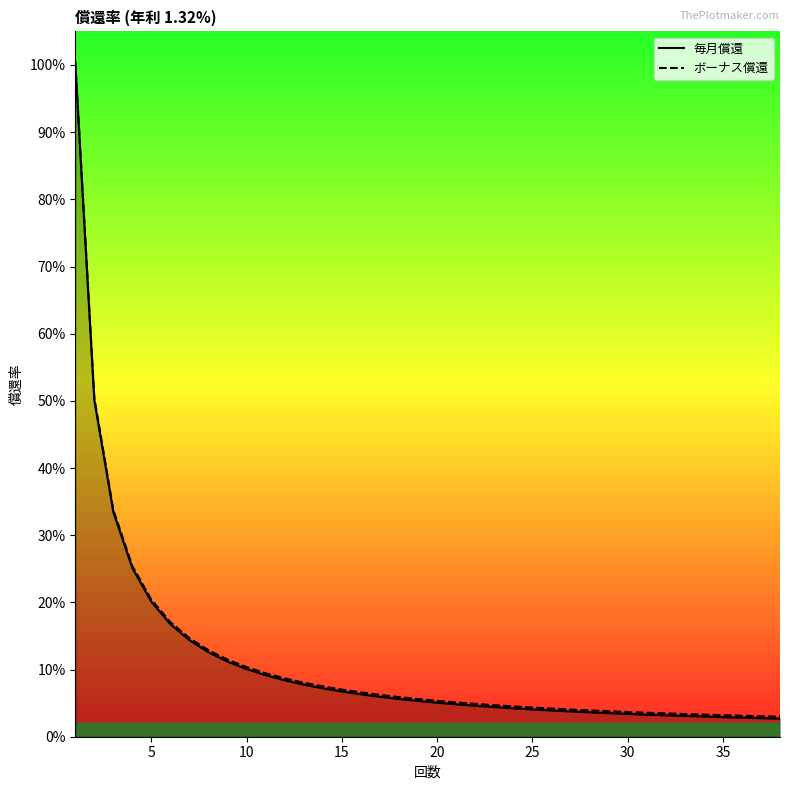

What is the difference between the maximum and minimum values in the ボーナス償還 series?

1.0